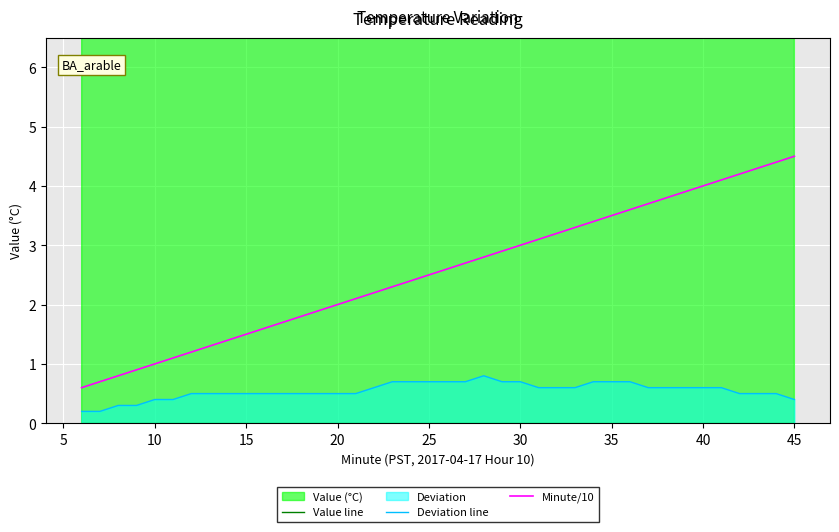

Read the Deviation line value at 20.

0.5